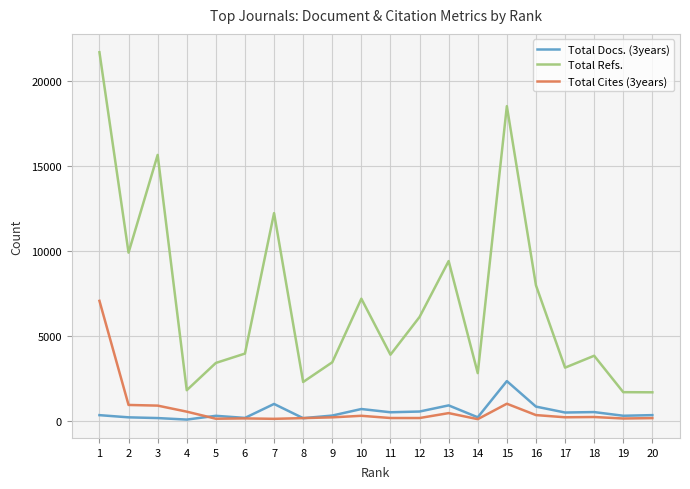

True or false: Total Cites (3years) and Total Refs. intersect in this chart.

False